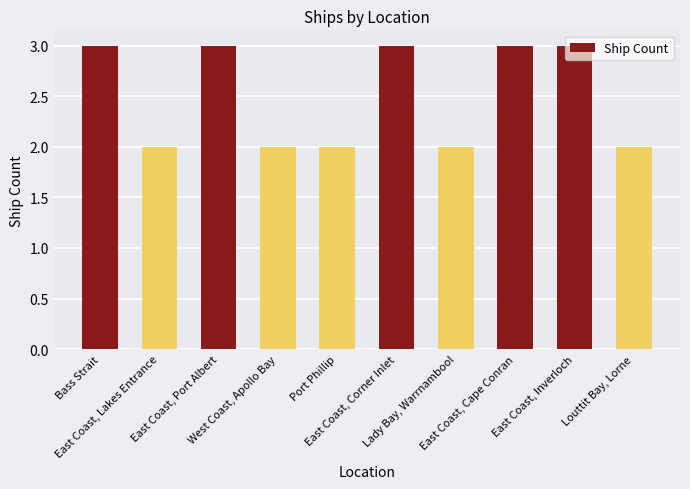

Reading left to right, extract all data points from this chart.

Bass Strait=3	East Coast, Lakes Entrance=2	East Coast, Port Albert=3	West Coast, Apollo Bay=2	Port Phillip=2	East Coast, Corner Inlet=3	Lady Bay, Warrnambool=2	East Coast, Cape Conran=3	East Coast, Inverloch=3	Louttit Bay, Lorne=2